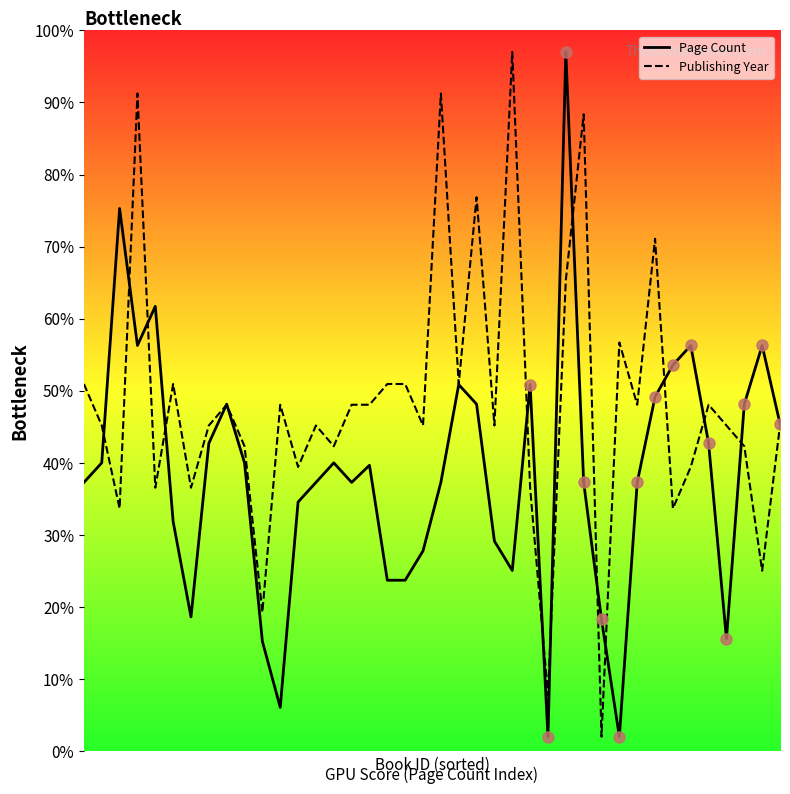

Between which two adjacent categories do Page Count and Publishing Year first intersect?

1 and 2